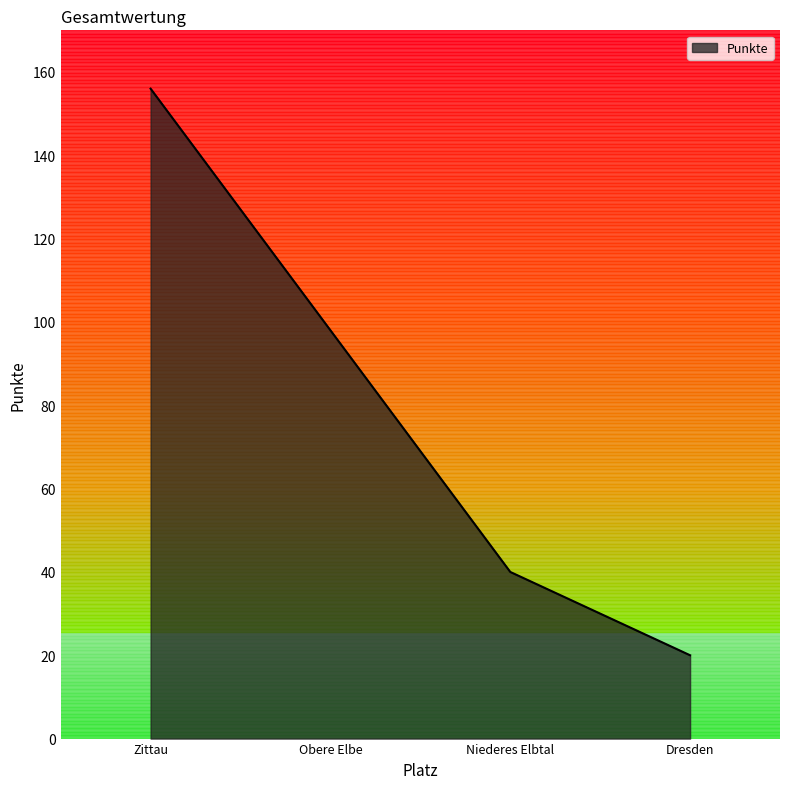

Reading left to right, what are all the values shown in this chart?

156	98	40	20